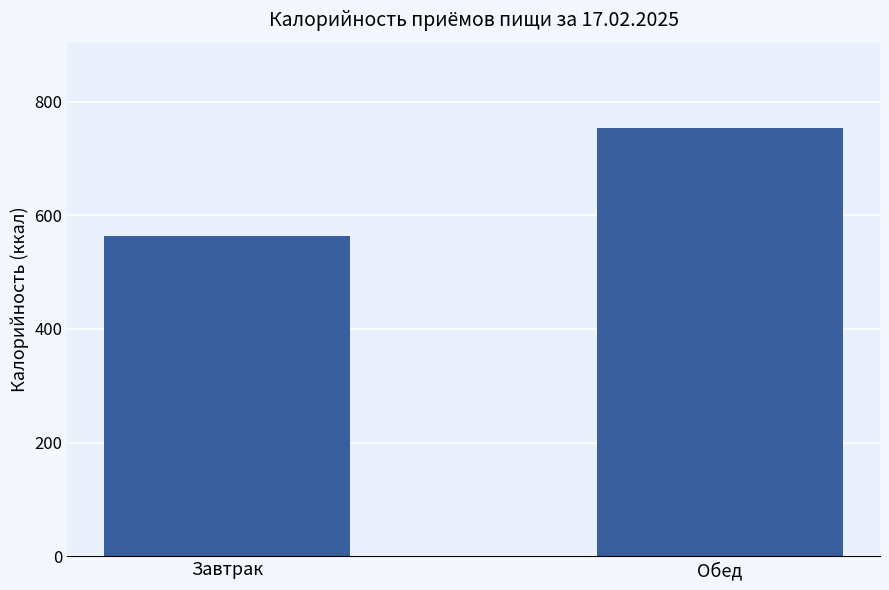

What is the minimum value shown in the chart?

564